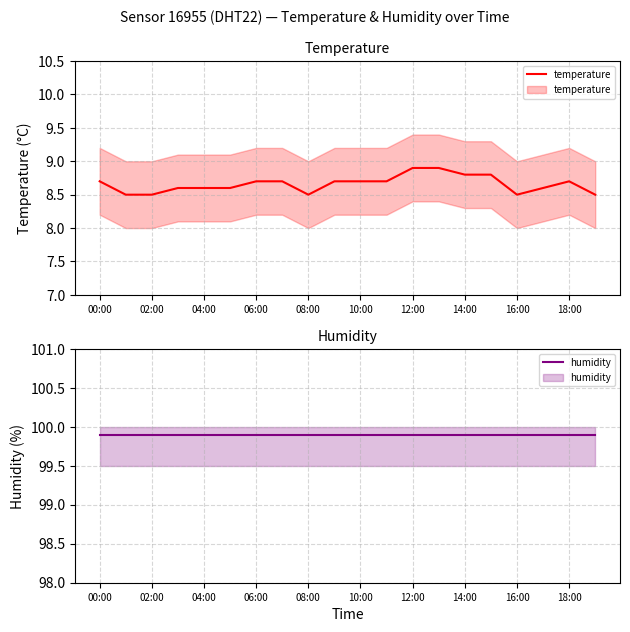

The value of temperature at 12:00 is 15.7. True or false?

False